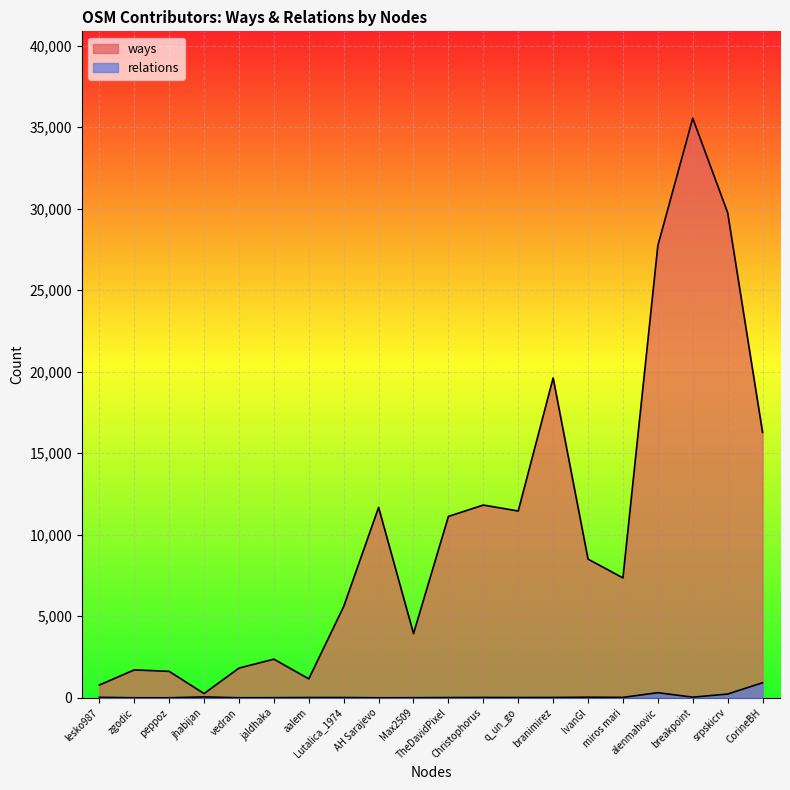

Rank the series by their maximum value, from lowest to highest.

relations, ways